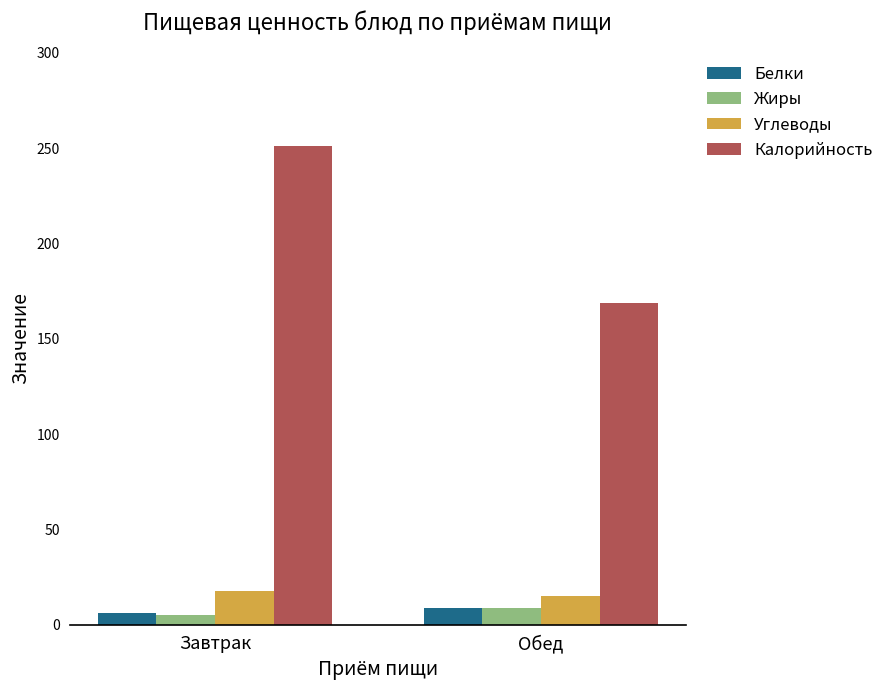

What is the total value across all series at Обед?

202